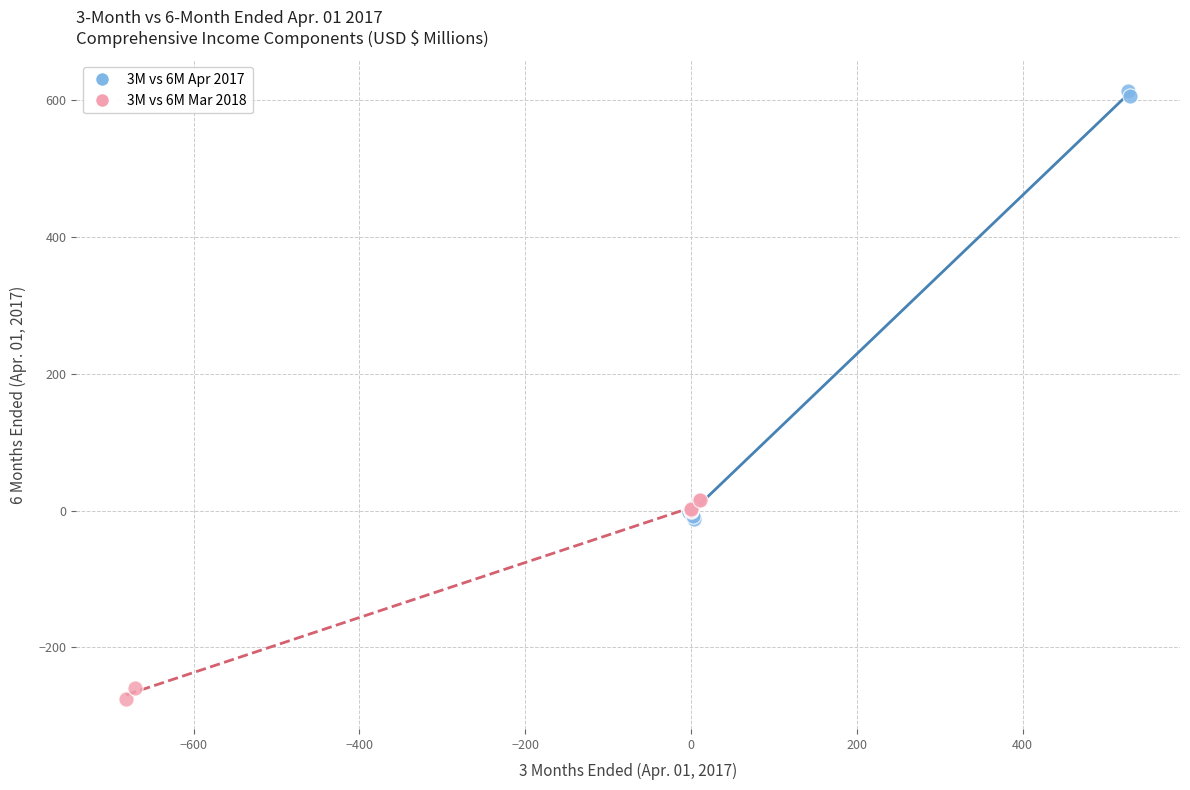

Which series has the widest spread of Y values?

3M vs 6M Apr 2017